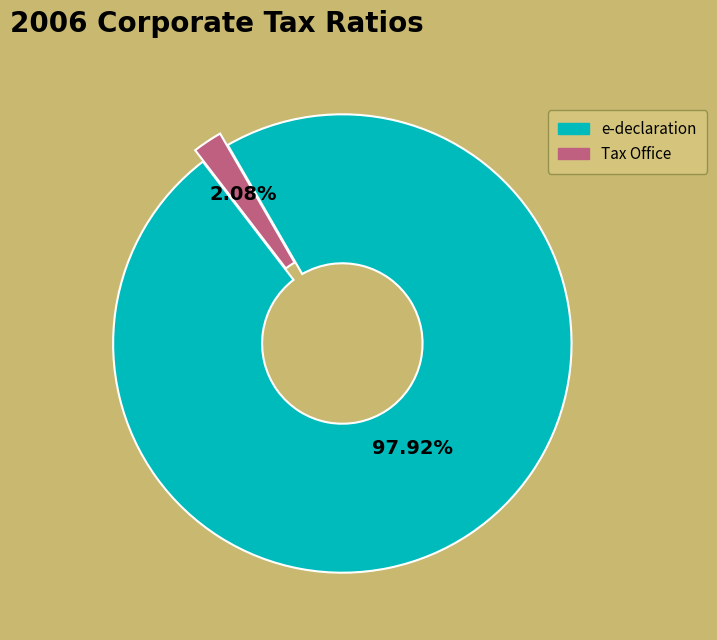

Does any single category account for the majority?

Yes